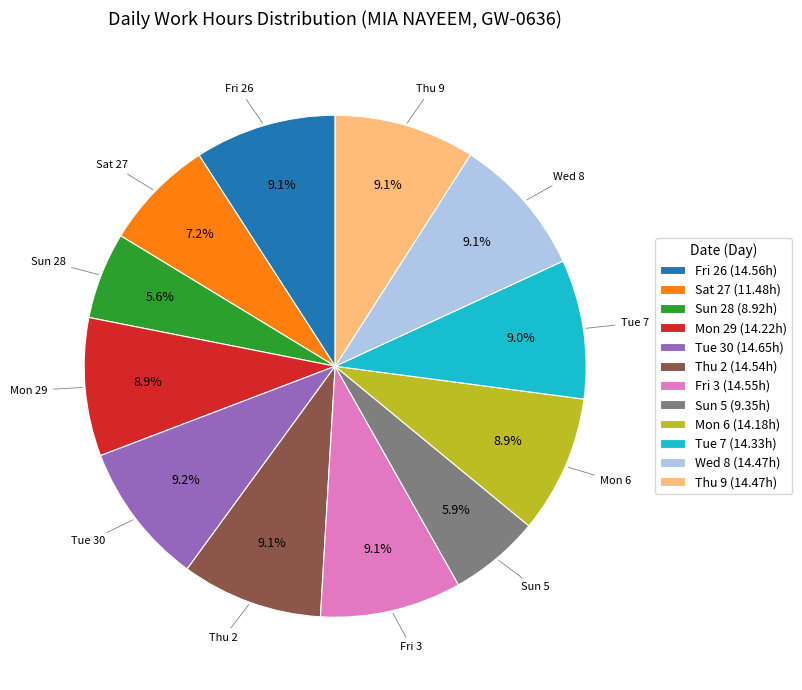

To the nearest percent, what is the average slice percentage?

8%